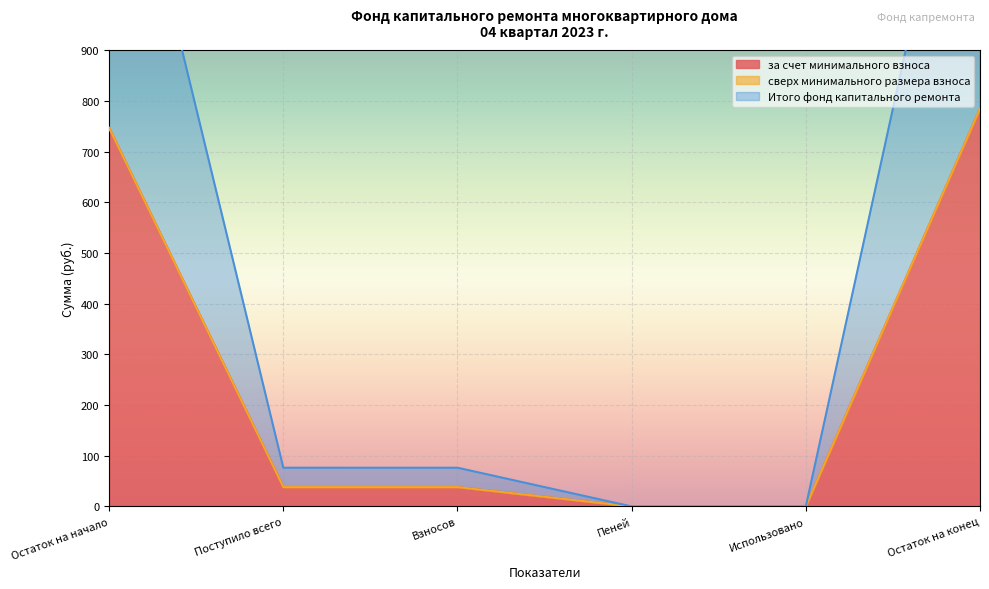

At which category does the chart reach its minimum across all series?

Использовано